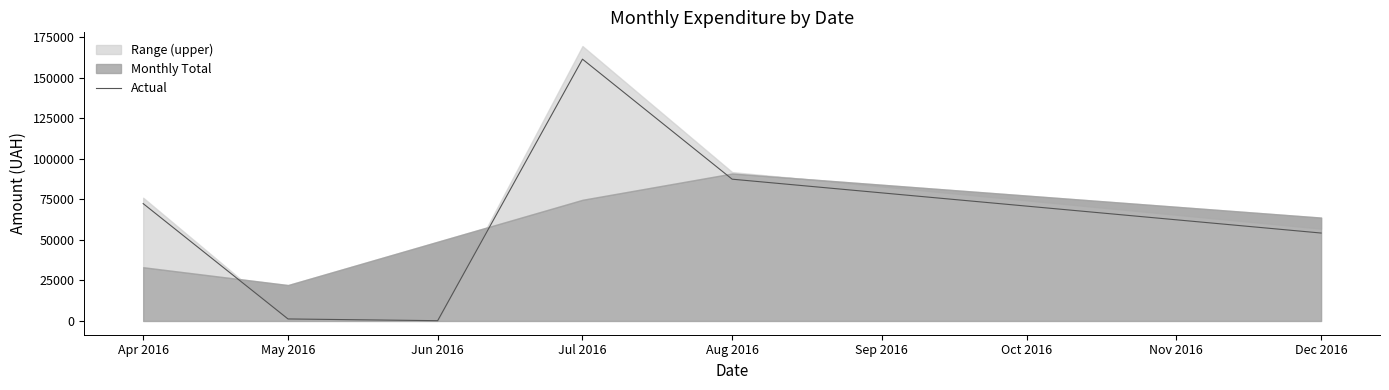

What is the smallest value displayed?

180.0